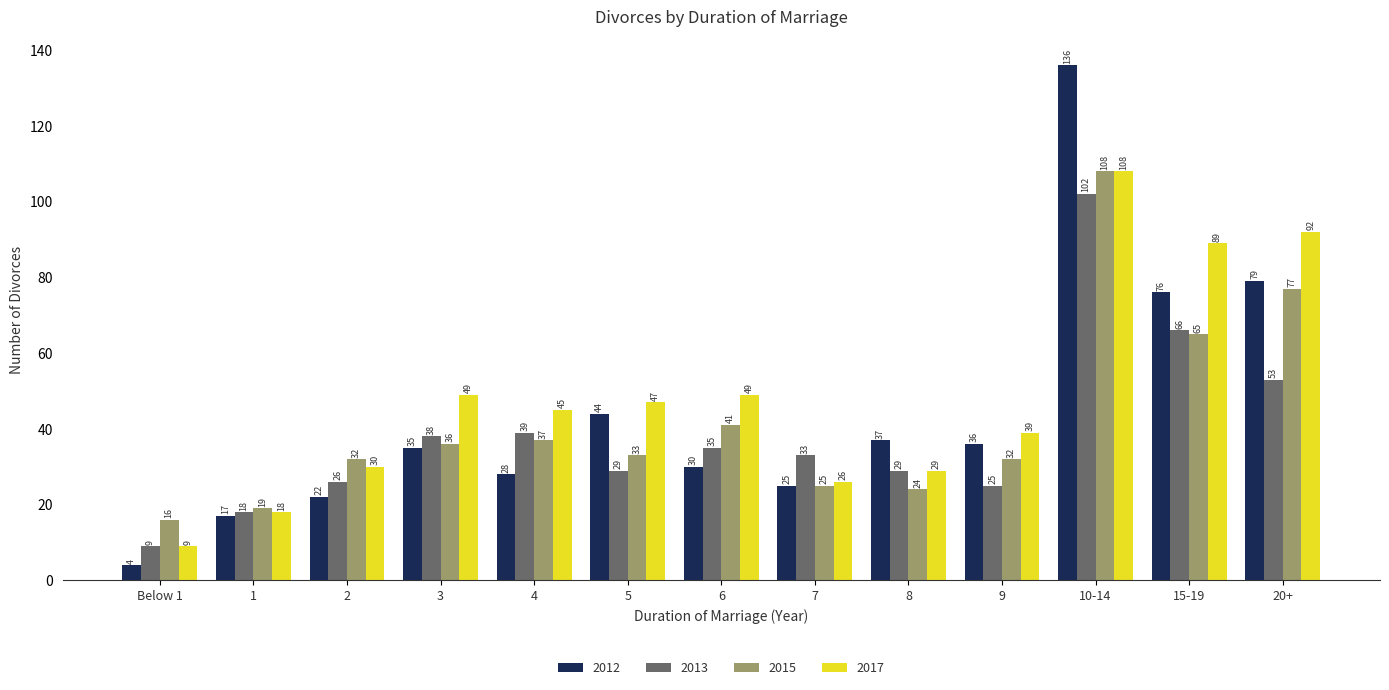

What is the sum of all 2017 values?

630